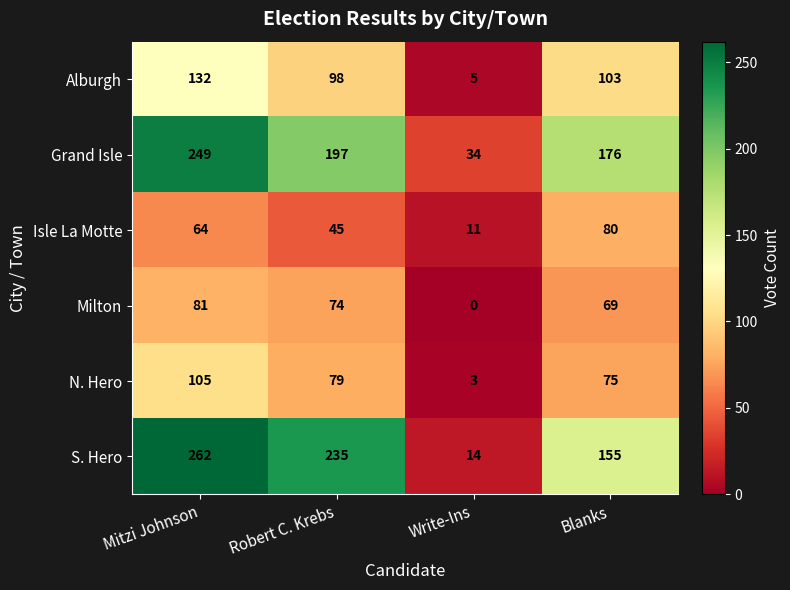

Which series has the largest range (max minus min)?

S. Hero